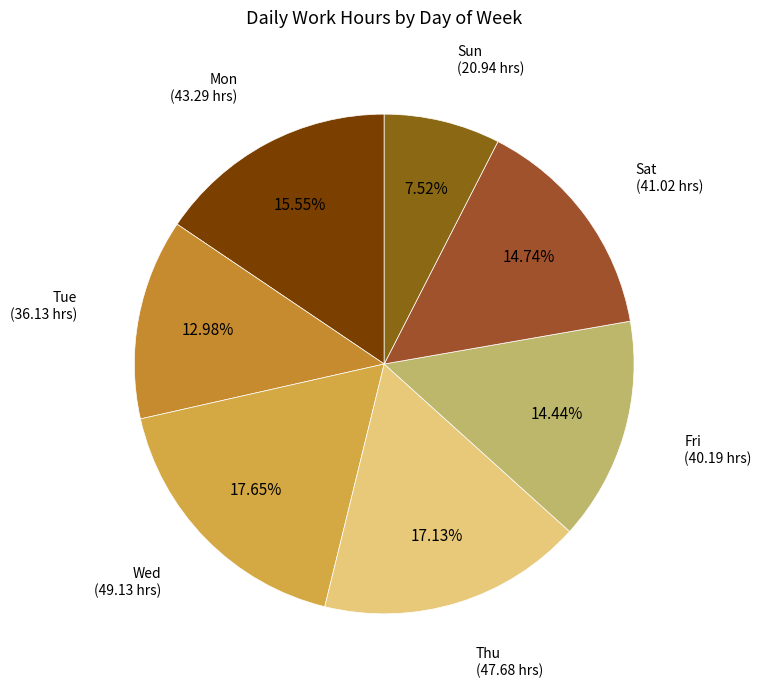

Do Sat and Mon together represent more than half of the pie?

No